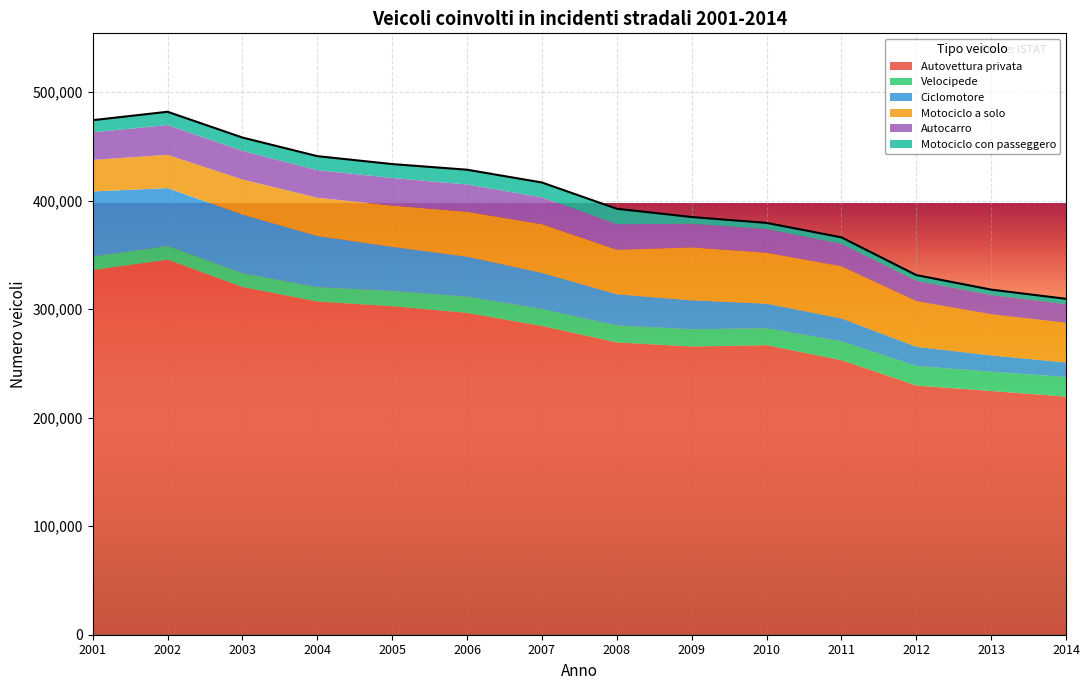

Which series has the largest range (max minus min)?

Autovettura privata